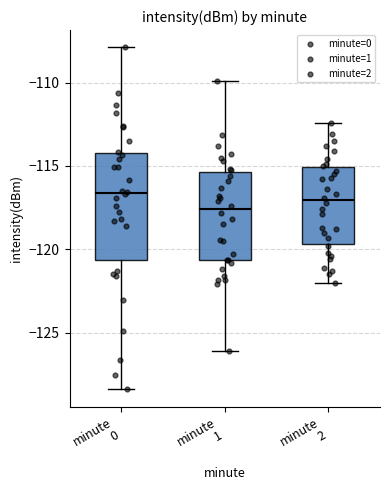

Reading left to right, transcribe this box plot: for each box, give where its median line is, the range the box spans, and where its two whiskers end, as read against the y-axis. The values are not printed on the chart, so give them approximately, as read against the axis.

minute 0: median -116.5, box -120.5 to -114.0, whiskers -128.5 to -108.0
minute 1: median -117.5, box -120.5 to -115.5, whiskers -126.0 to -110.0
minute 2: median -117.0, box -119.5 to -115.0, whiskers -122.0 to -112.5